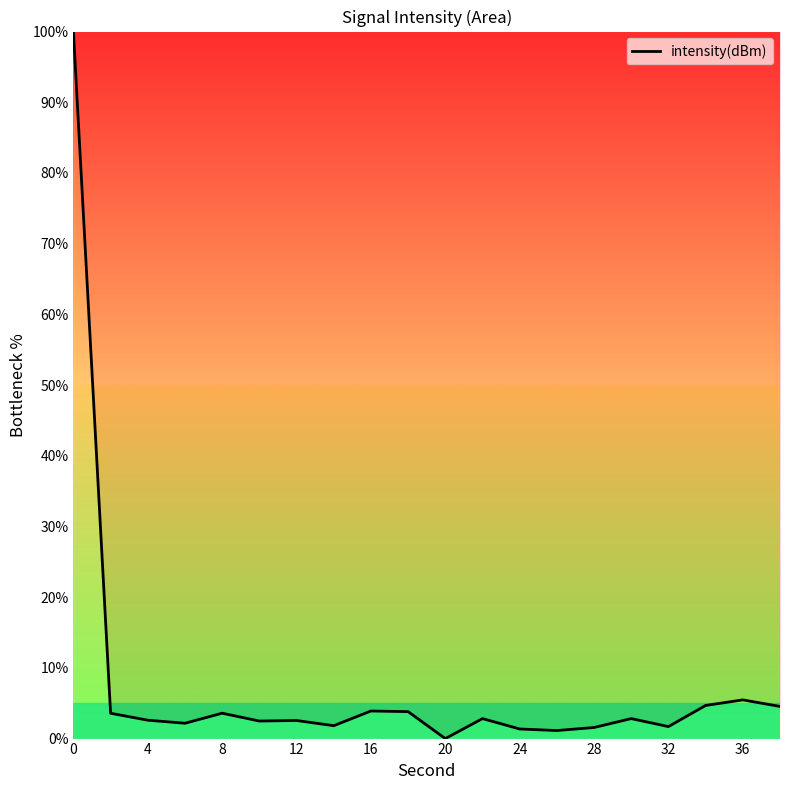

What is the difference between the maximum and minimum values?

100.0